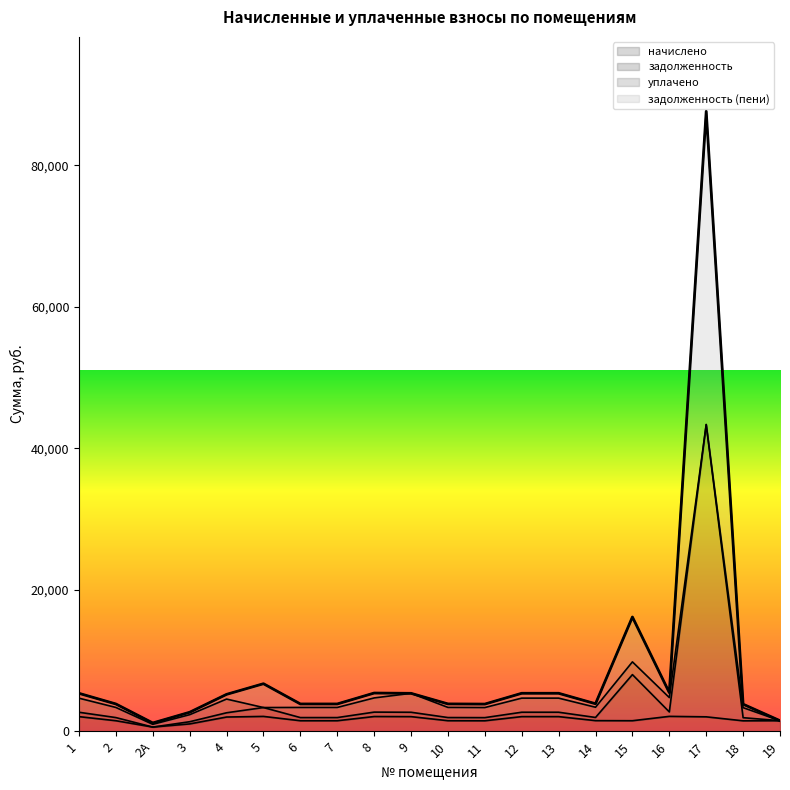

True or false: начислено and задолженность (пени) intersect in this chart.

False